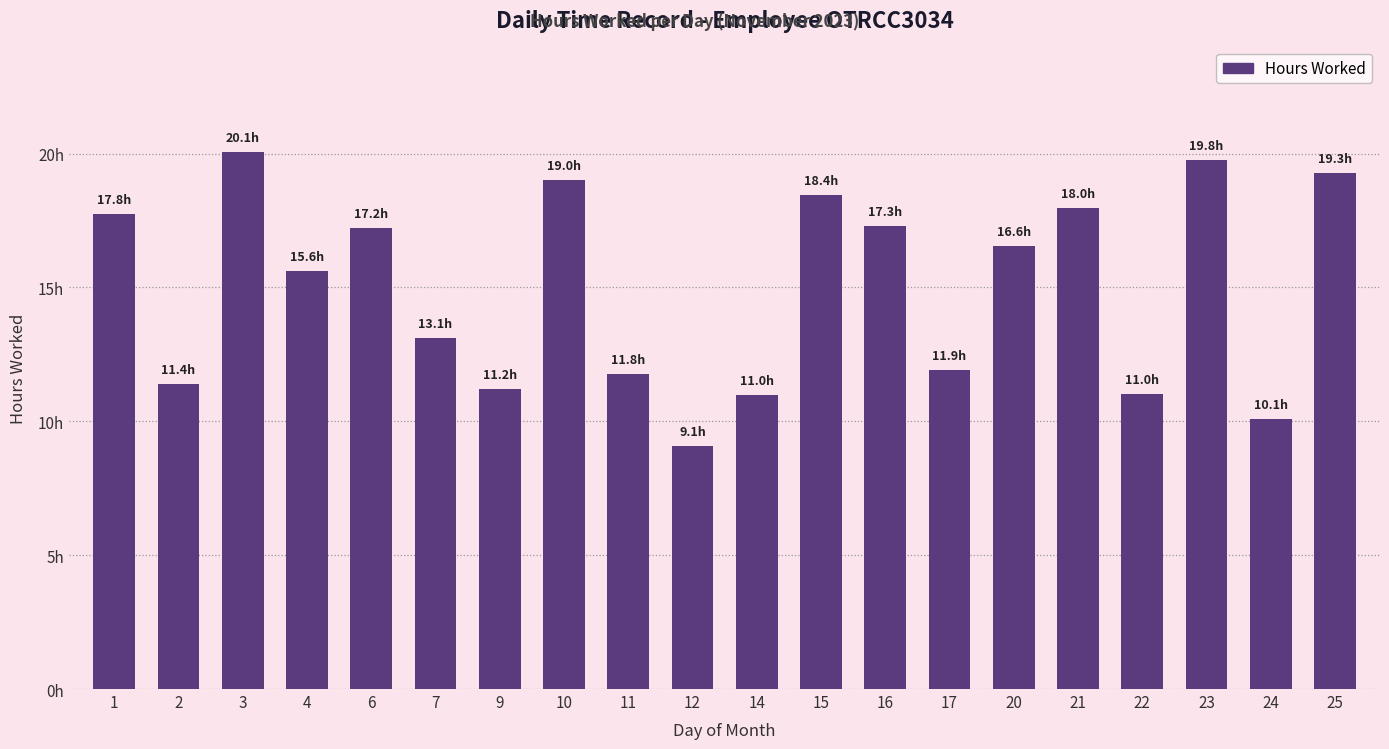

What is the value of the 20th bar from the left?

19.3